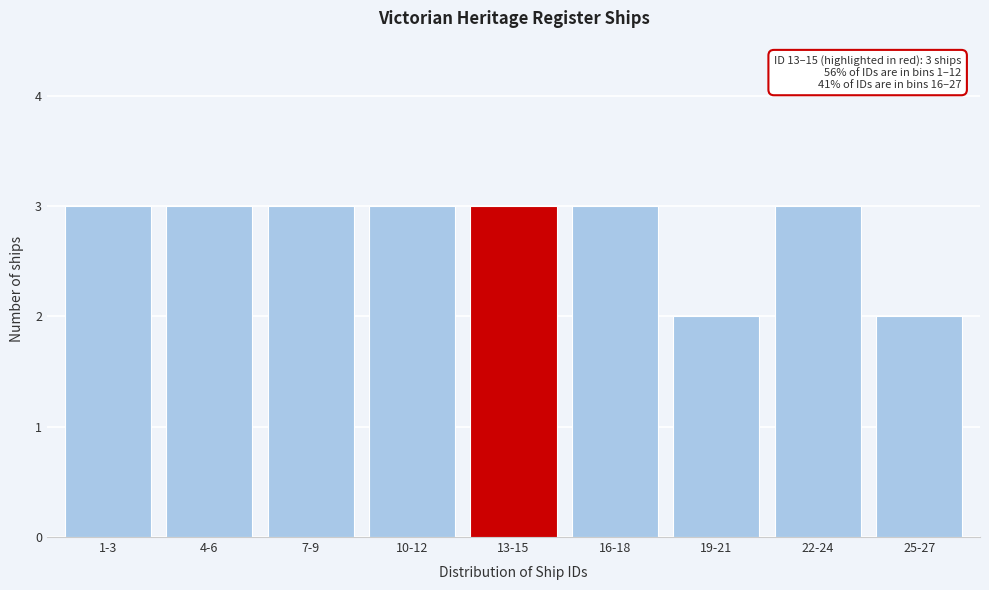

Reading left to right, extract all data points from this chart.

1-3=3	4-6=3	7-9=3	10-12=3	13-15=3	16-18=3	19-21=2	22-24=3	25-27=2